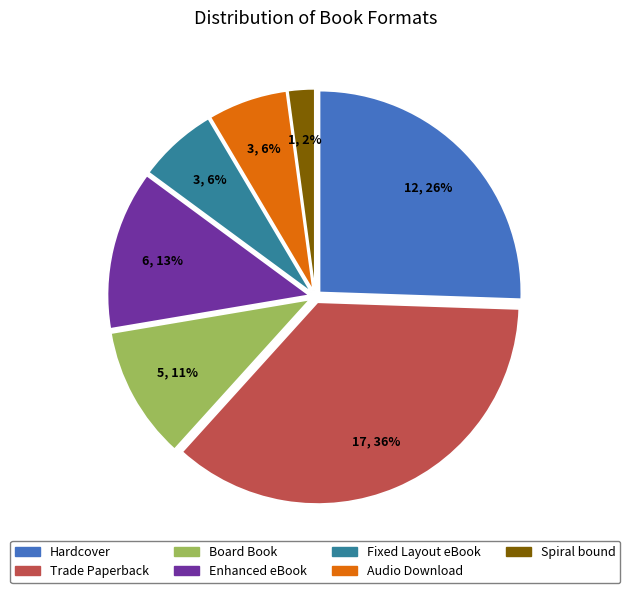

To the nearest percent, what portion does Fixed Layout eBook represent?

6%